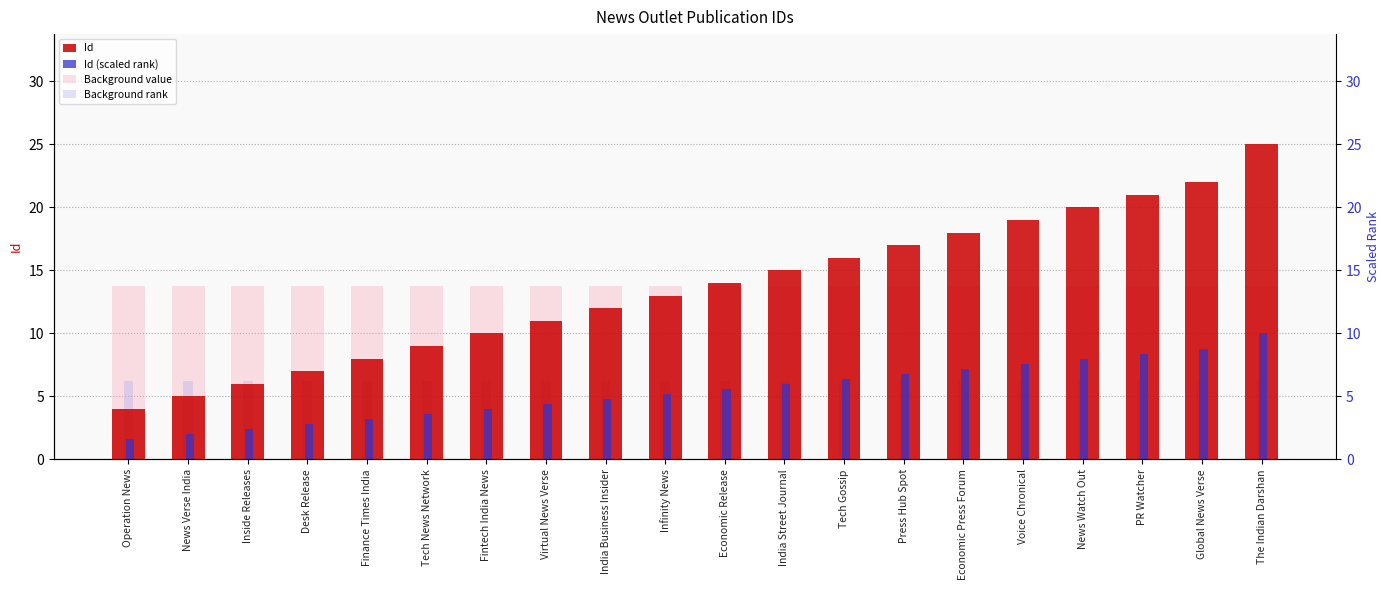

How many series are shown in this chart?

4